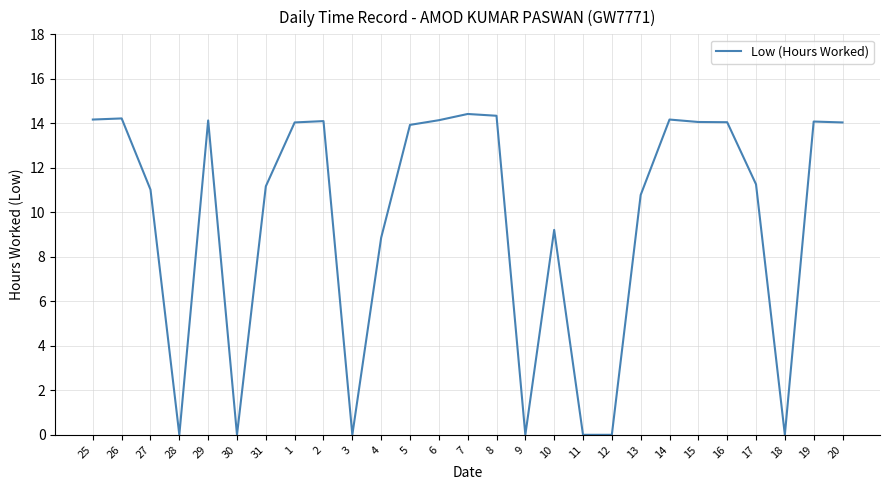

What is the difference between the values at 29 and 30?

14.1